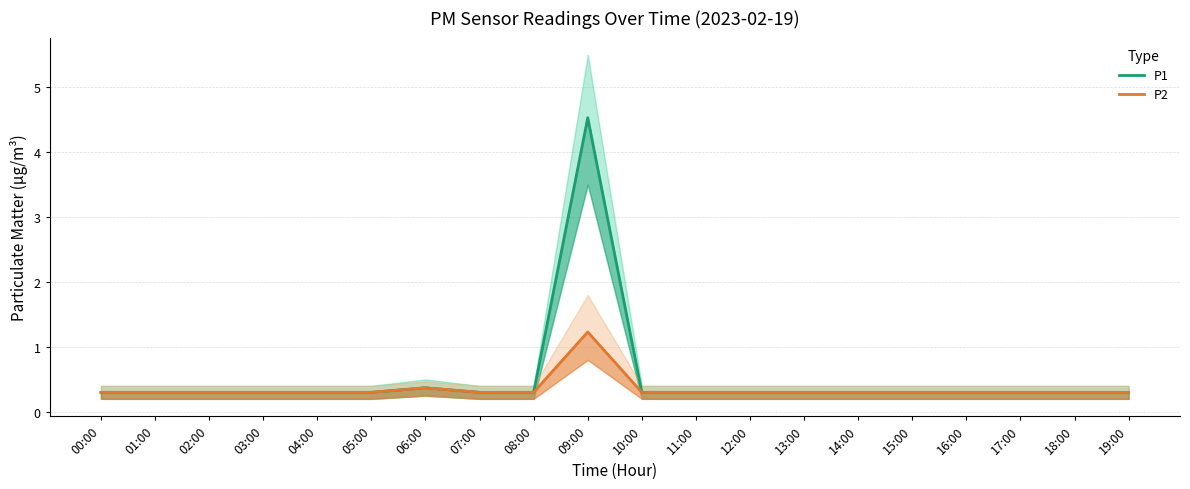

What are all the series names shown in the legend?

P1, P2